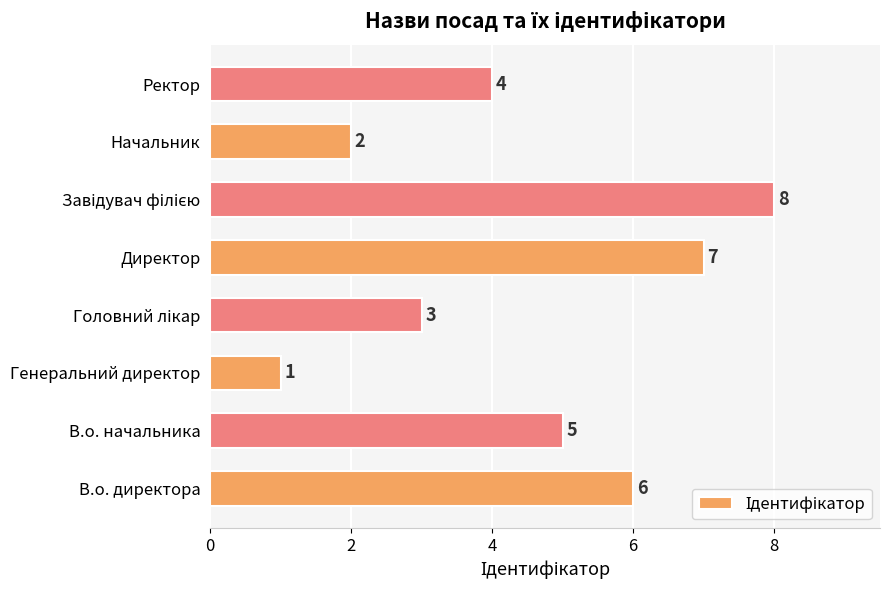

What is the sum of all values?

36